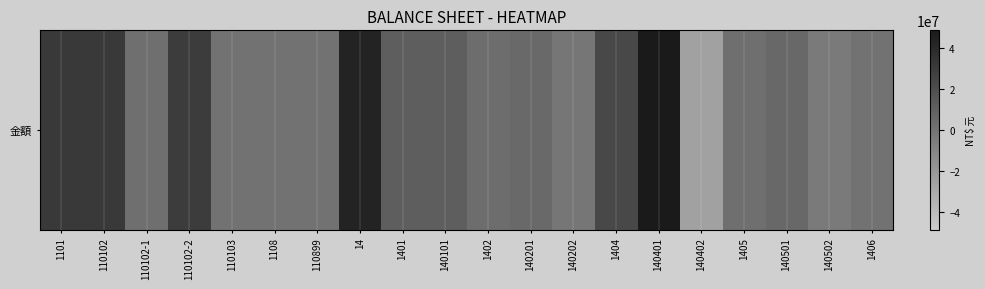

Read the value at 110102-2.

29426758